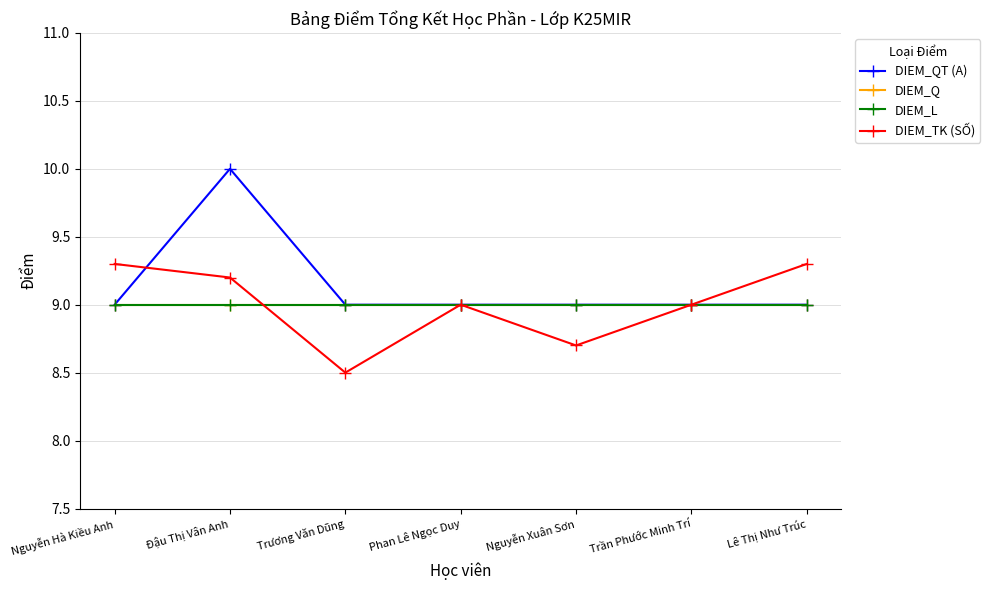

What is the minimum value for DIEM_QT (A)?

9.0